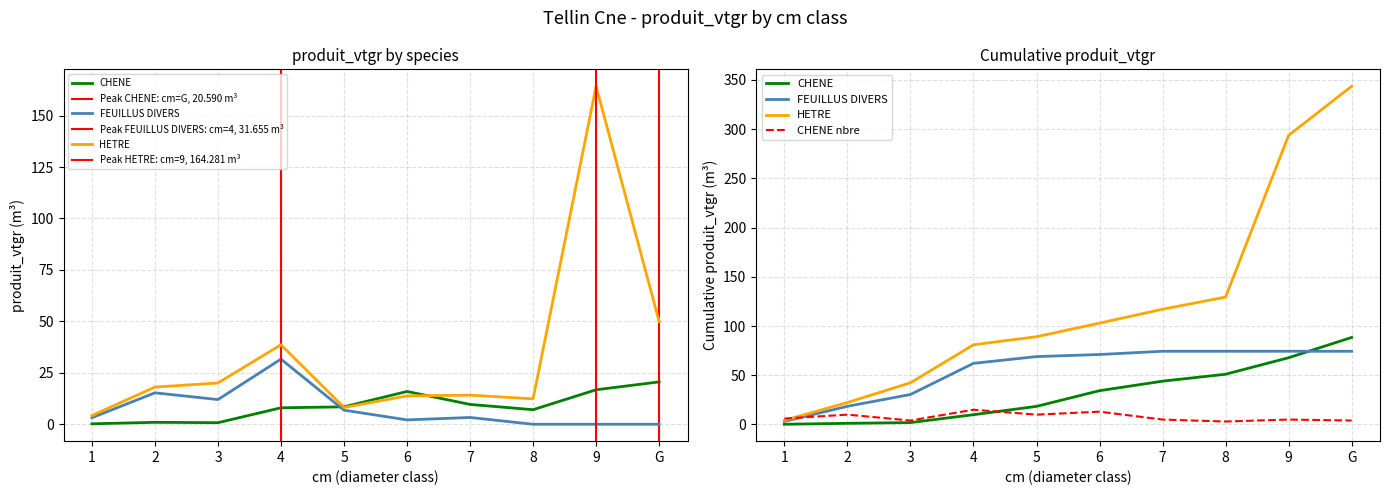

Which category has the highest value in the CHENE series?

G